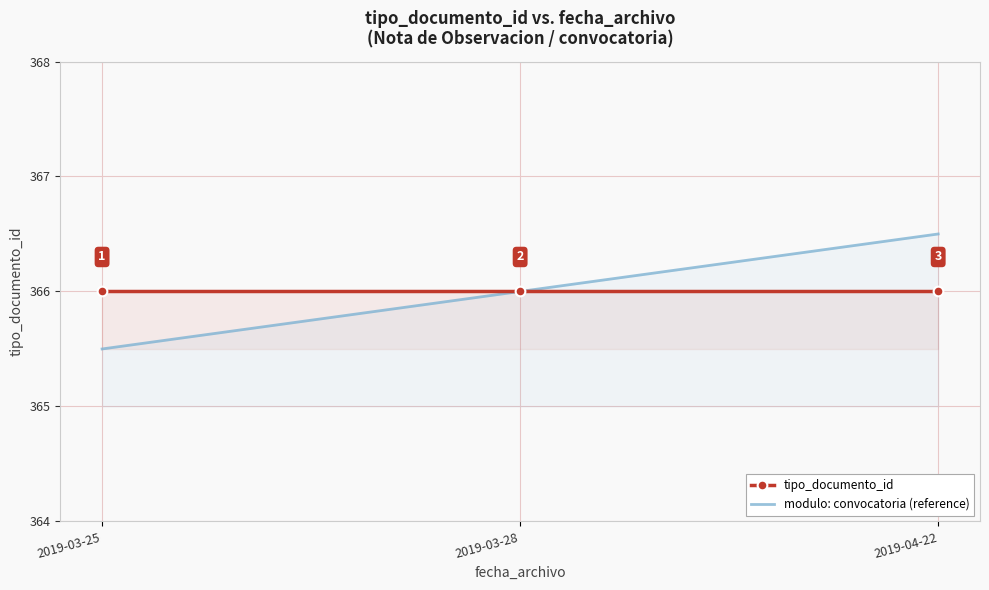

List the series in order of their peak value, lowest first.

tipo_documento_id, modulo: convocatoria (reference)